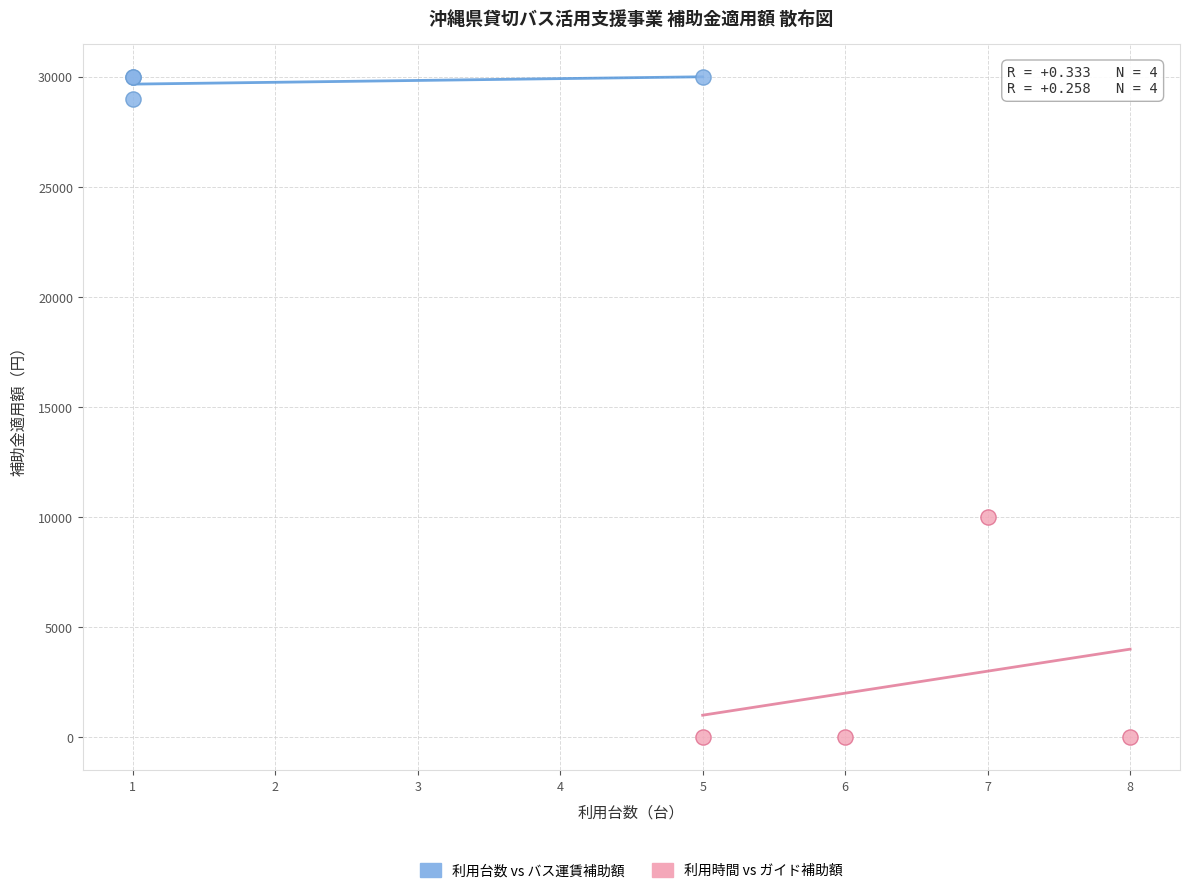

Which series has the largest Y range (max minus min)?

利用時間 vs ガイド補助額